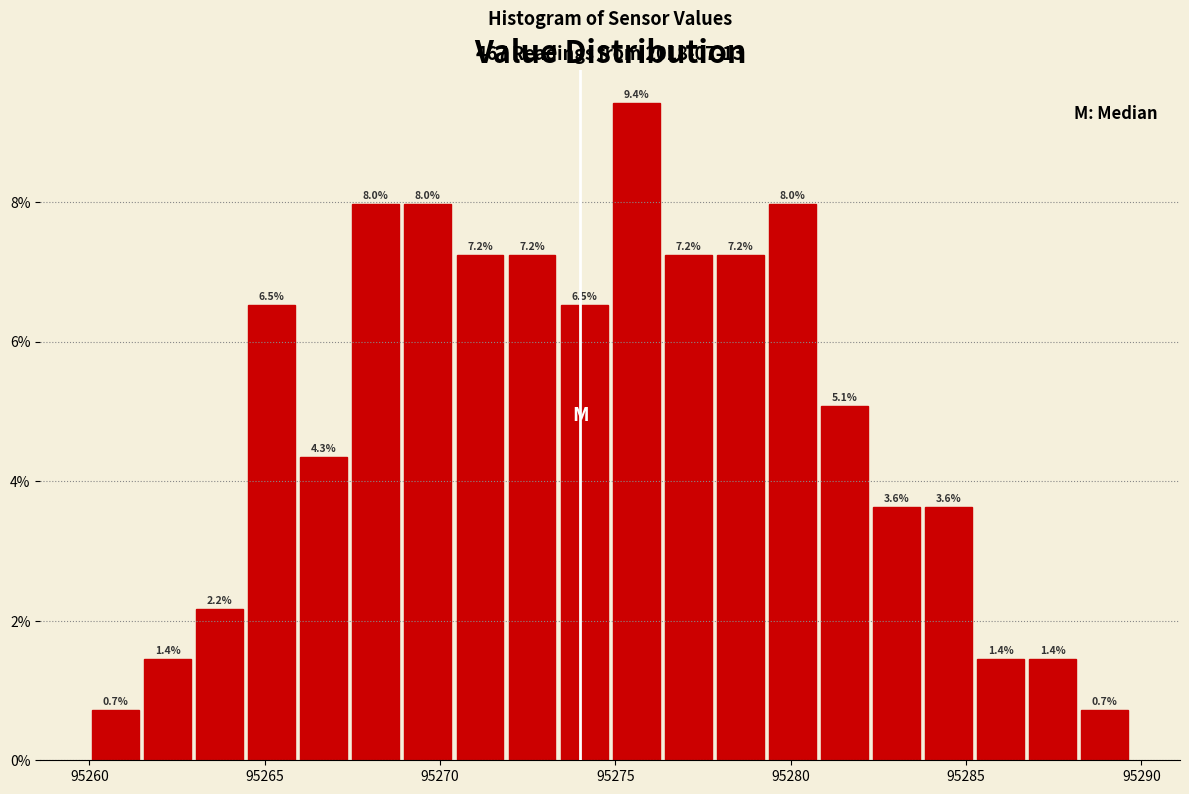

Read against the x-axis, roughly where is the centre of the tallest bar?

95275.5